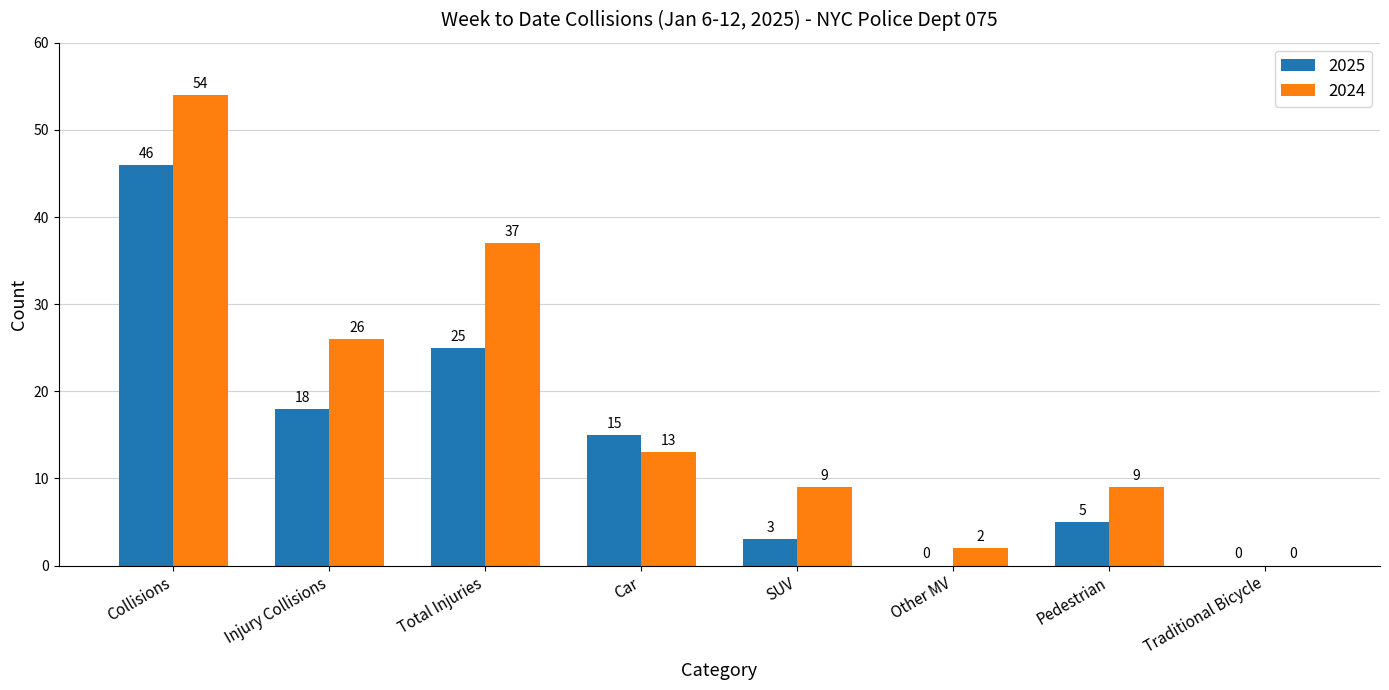

Is the value of 2024 at Collisions greater than the value of 2025 at Injury Collisions?

Yes